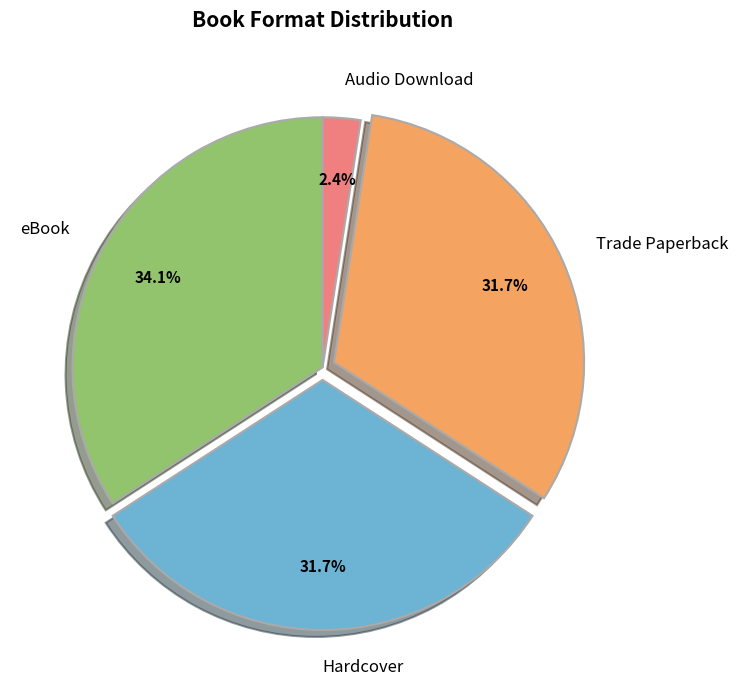

How much of the chart is everything except Trade Paperback?

68.3%